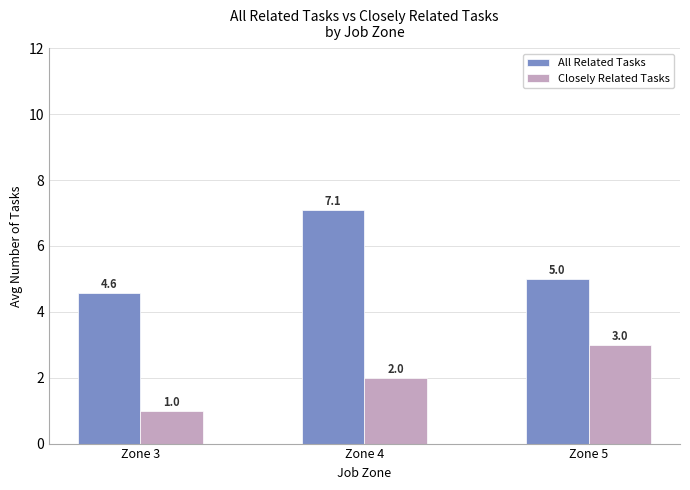

The All Related Tasks series shows 6.0 at Zone 3. True or false?

False